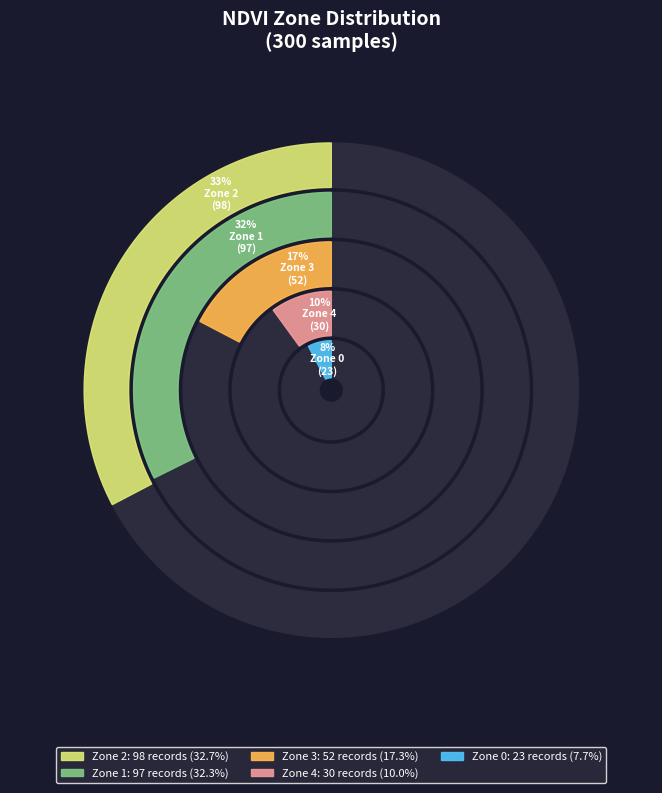

To the nearest percent, what portion does Zone 4 represent?

10%